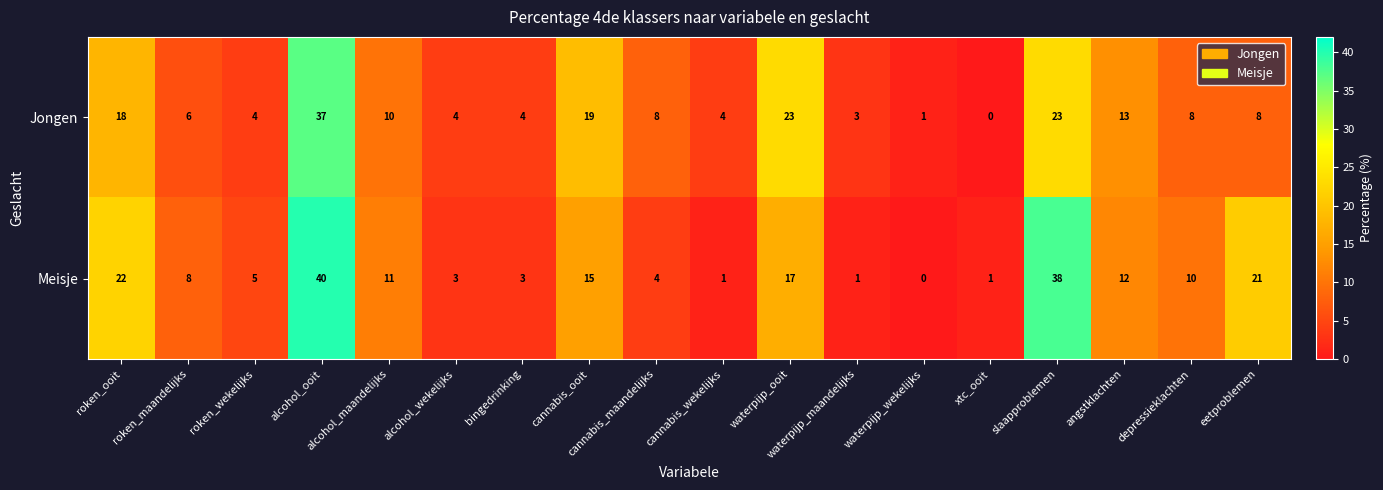

Which series changed the most between cannabis_ooit and xtc_ooit?

Jongen